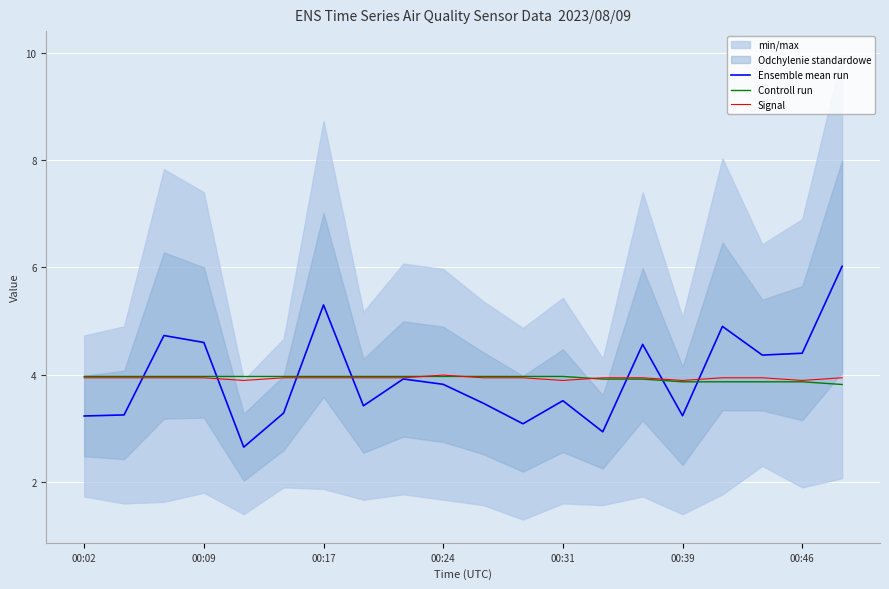

How many data points does each series have?

20